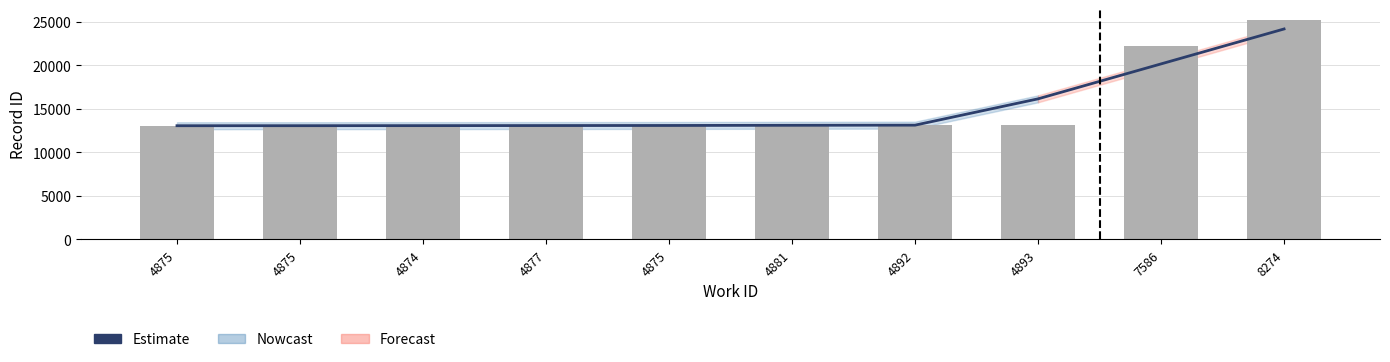

Rank the categories by value from lowest to highest.

4875, 4875, 4874, 4877, 4875, 4881, 4892, 4893, 7586, 8274